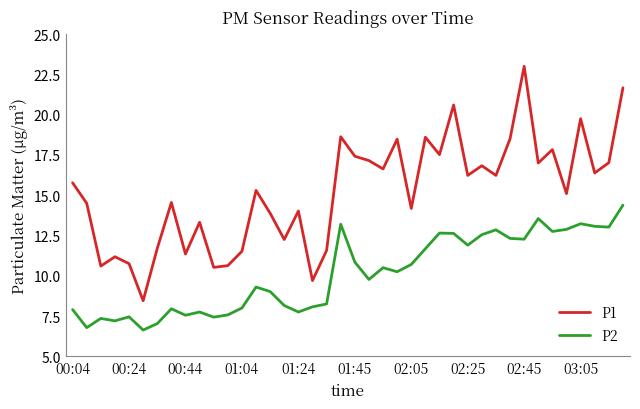

True or false: P1 has more than 0 points higher than both neighbors.

True